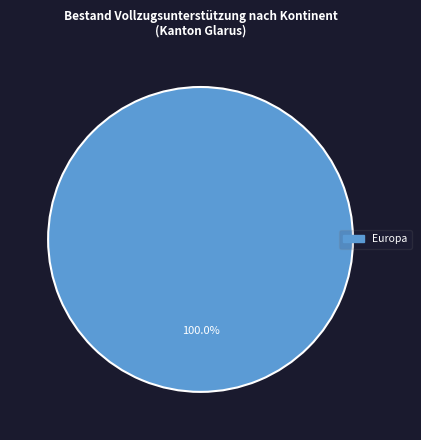

Does any single category account for the majority?

Yes